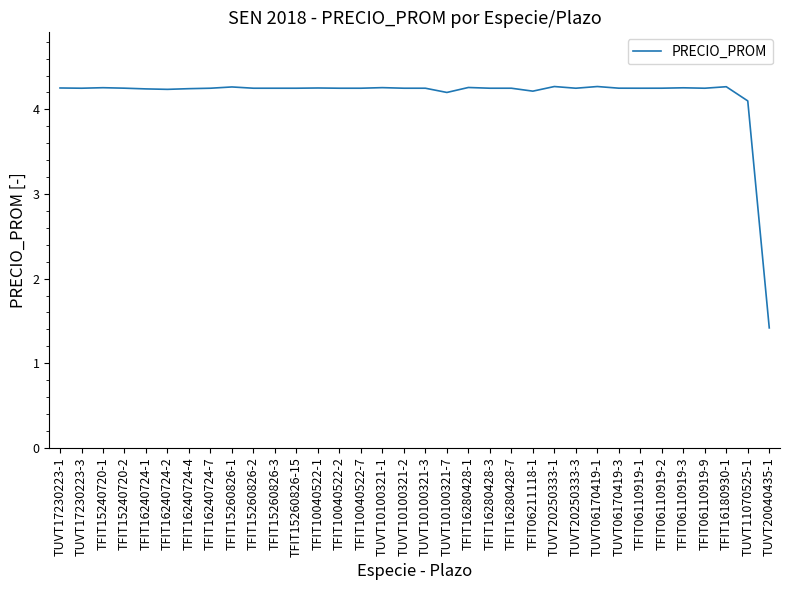

Where is the data nearest to the value 2?

TUVT20040435-1